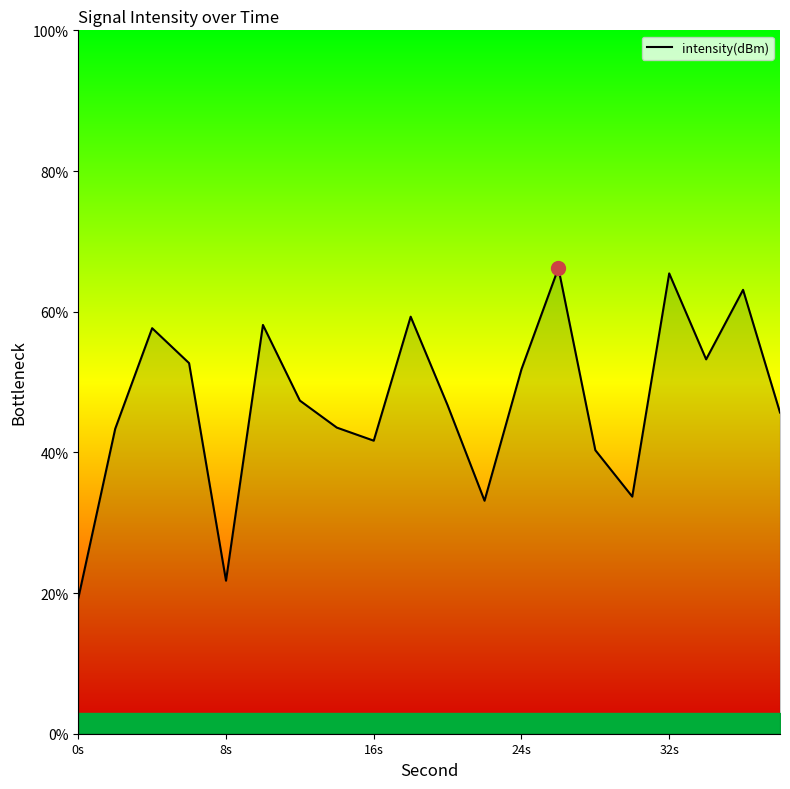

What is the difference between the maximum and minimum values?

47.0